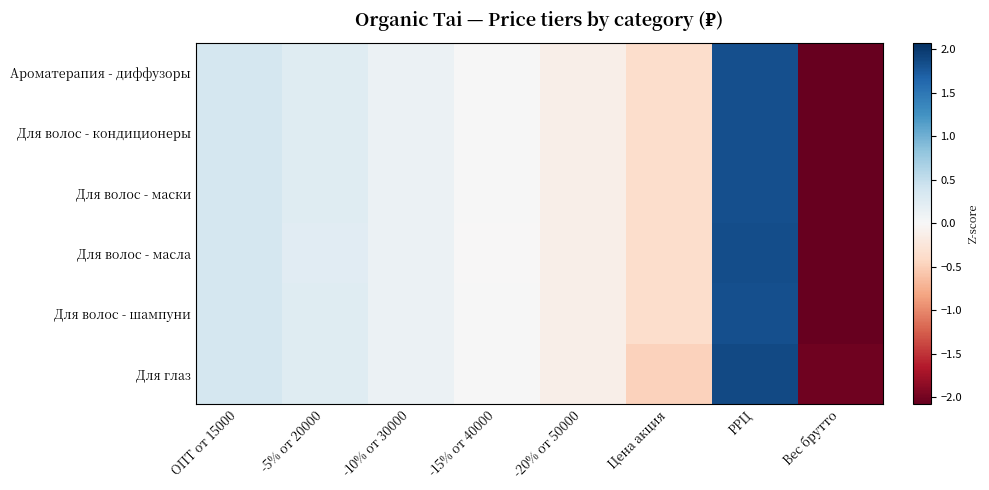

Rank the series at -10% от 30000 from highest to lowest value.

Для глаз, Для волос - маски, Ароматерапия - диффузоры, Для волос - масла, Для волос - кондиционеры, Для волос - шампуни